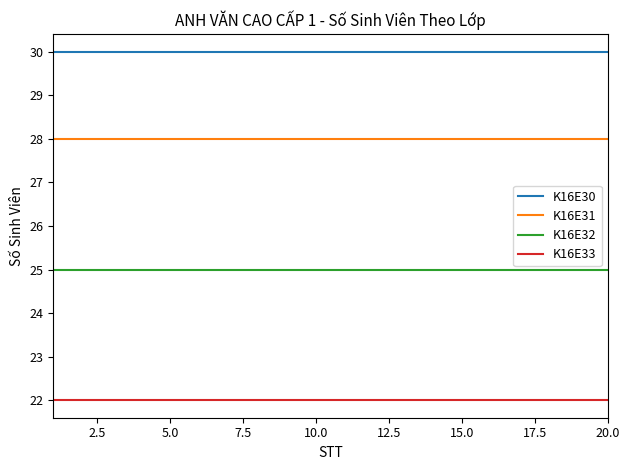

True or false: K16E32 and K16E30 cross at least once.

False